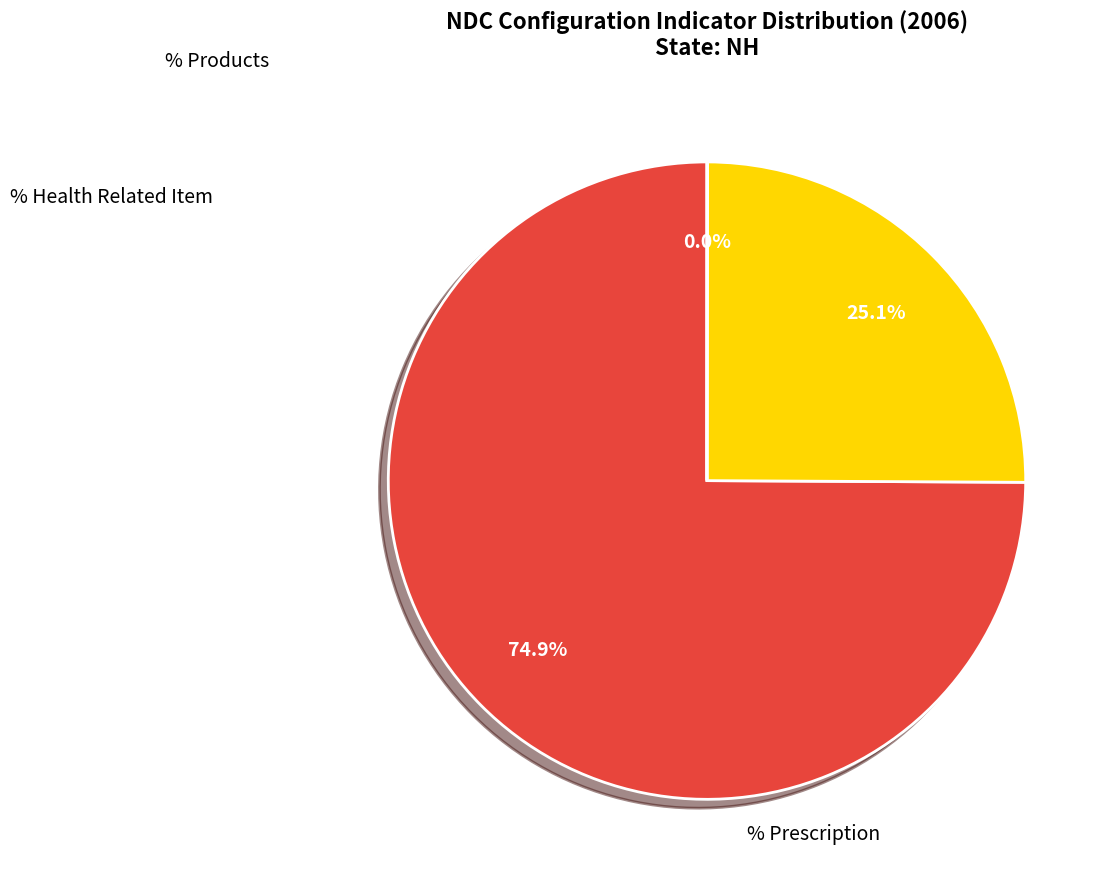

Does any single category account for the majority?

Yes